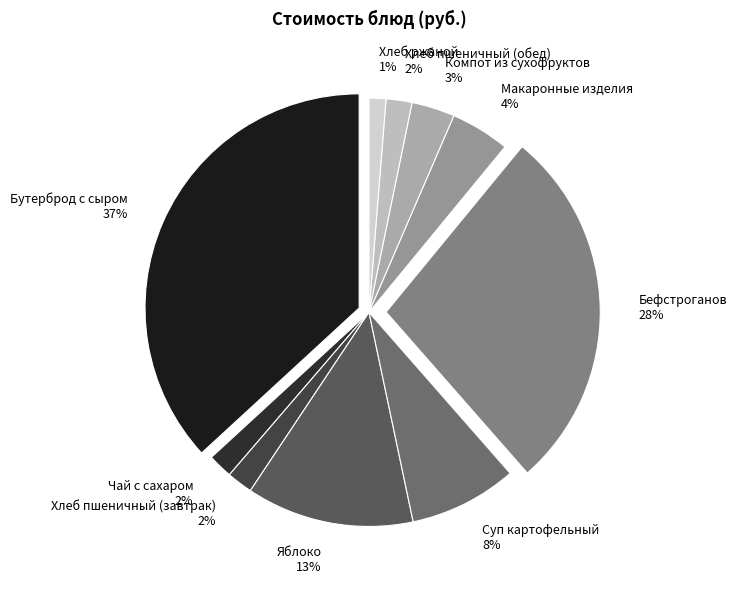

What percentage is the Чай с сахаром slice, to the nearest percent?

2%